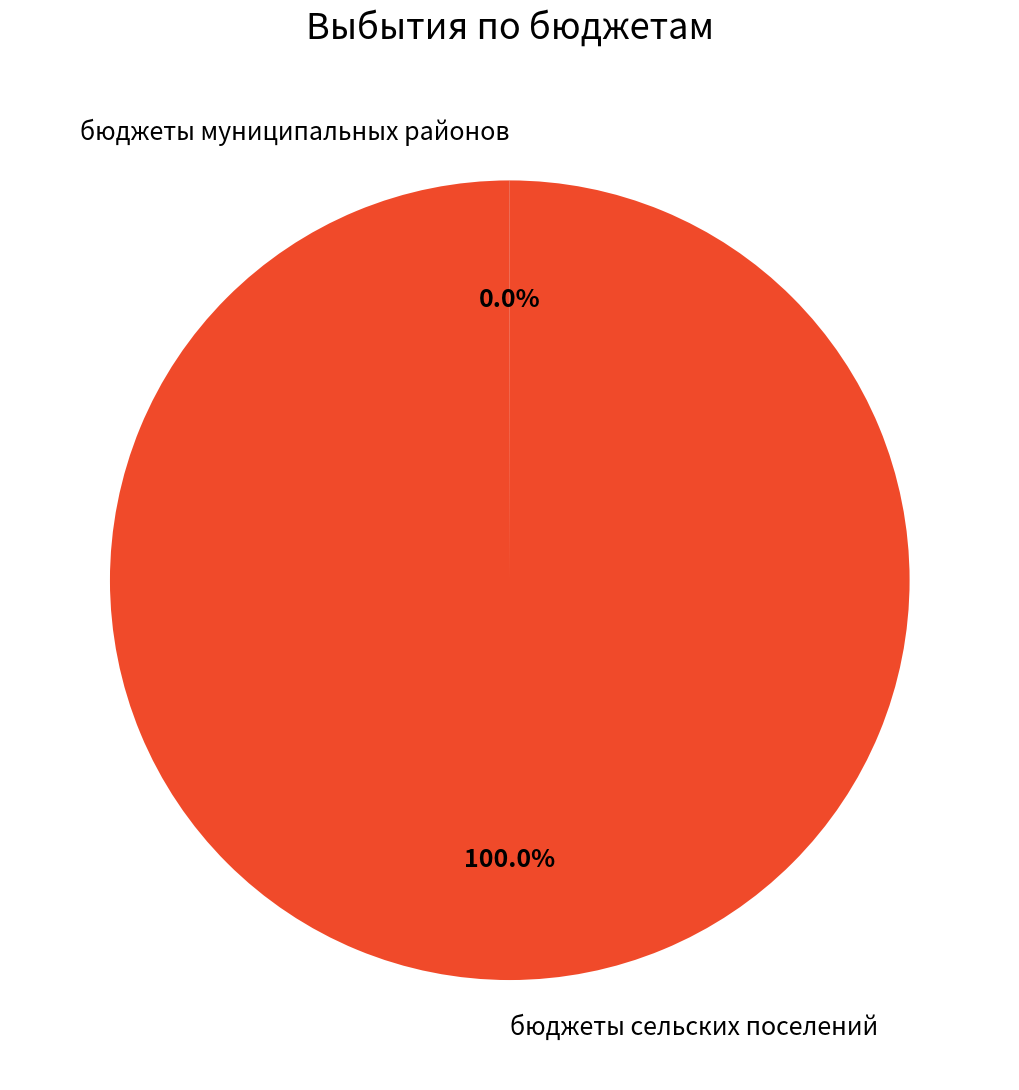

Is it true that бюджеты сельских поселений is 88% of the pie?

False